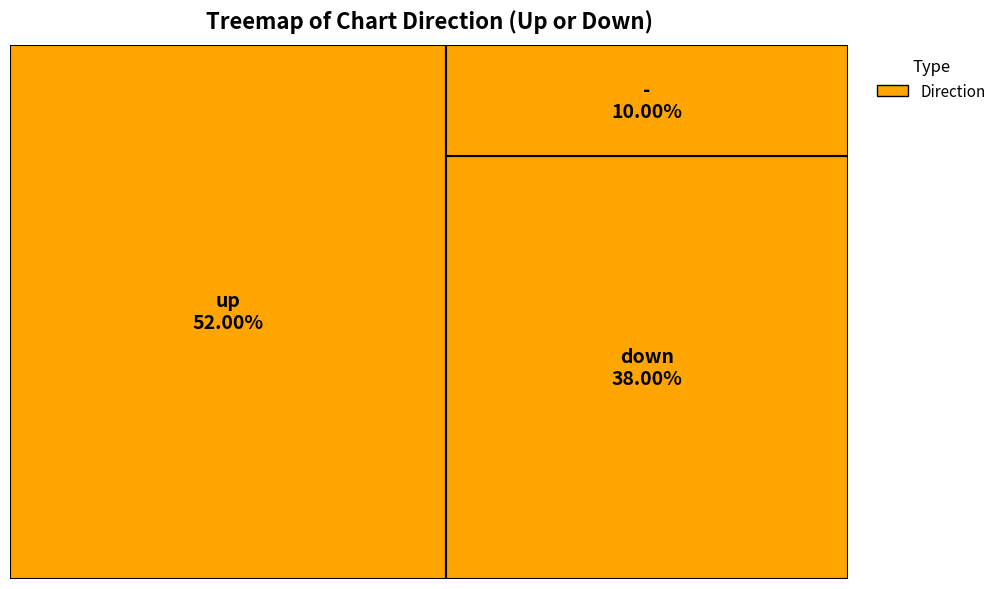

Approximately how many times larger is the value at - compared to down?

0.3